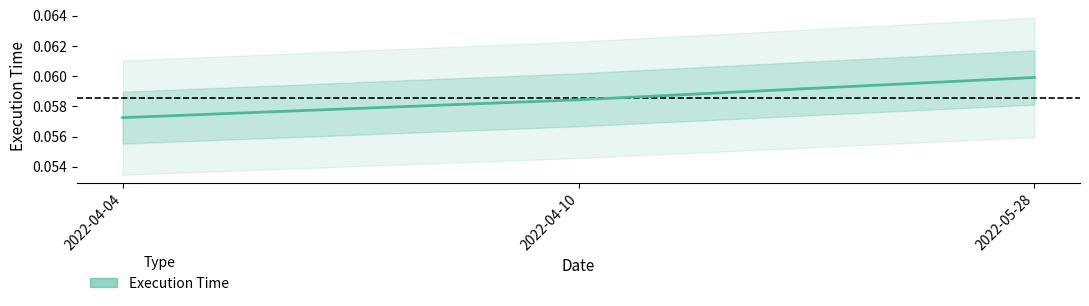

The chart shows a value of 0.1 at 2022-05-28. True or false?

True